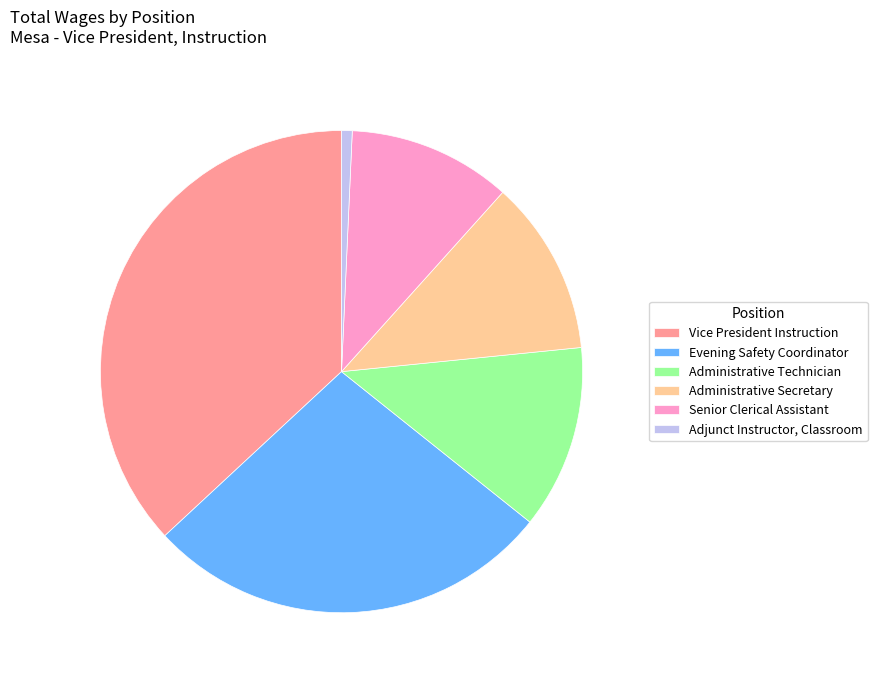

What is the smallest slice in the pie chart?

Adjunct Instructor, Classroom